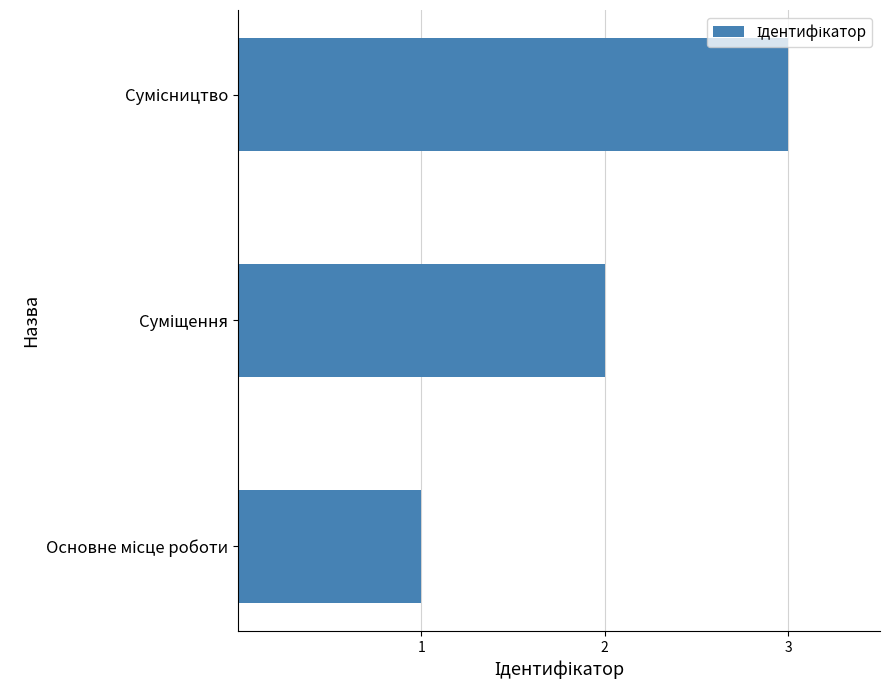

What is the maximum value shown in the chart?

3